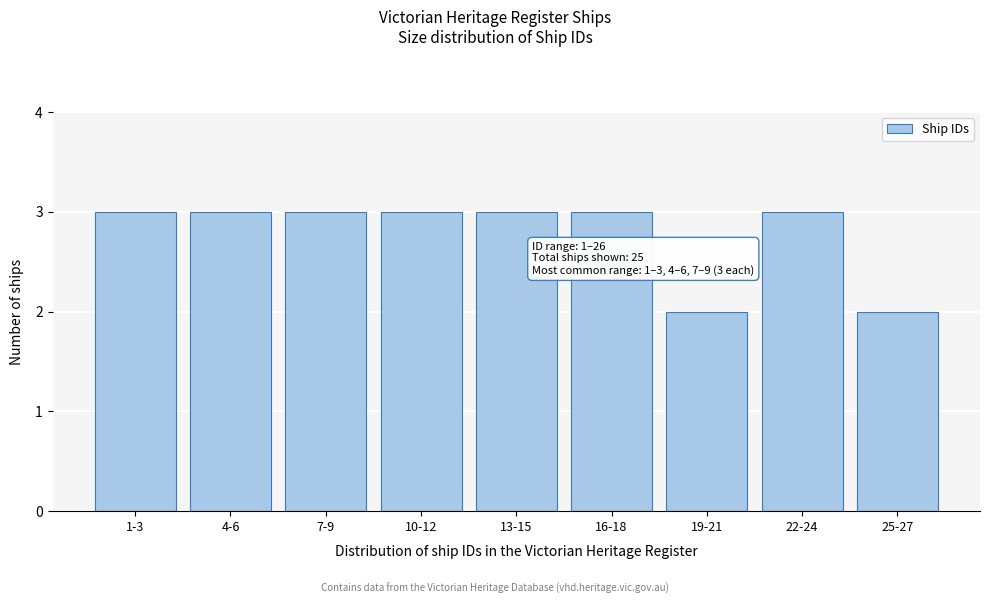

Reading right to left, extract all data points from this chart.

2	3	2	3	3	3	3	3	3